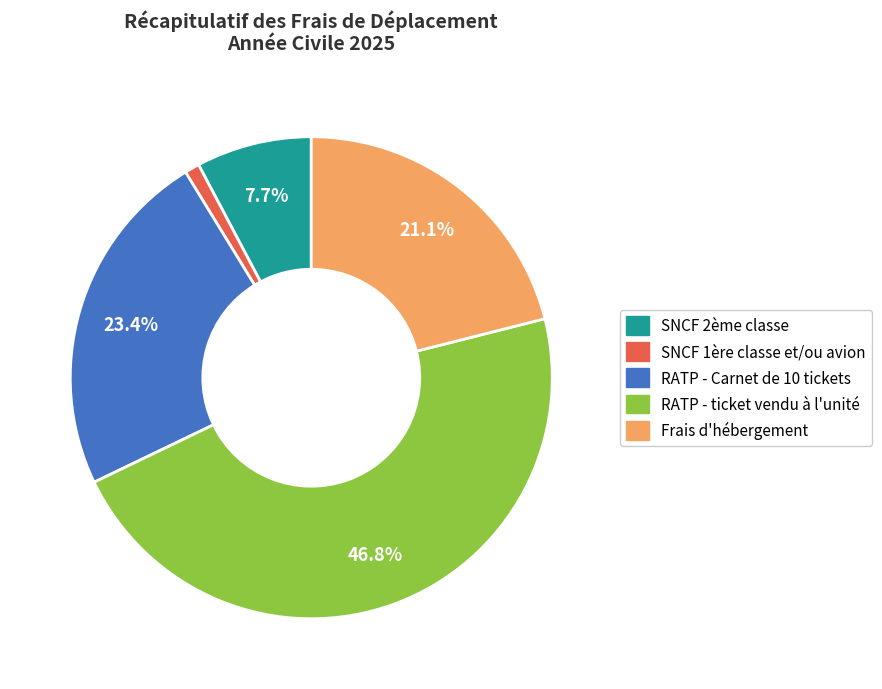

To the nearest percent, what is the combined percentage of RATP - Carnet de 10 tickets and SNCF 1ère classe et/ou avion?

24%